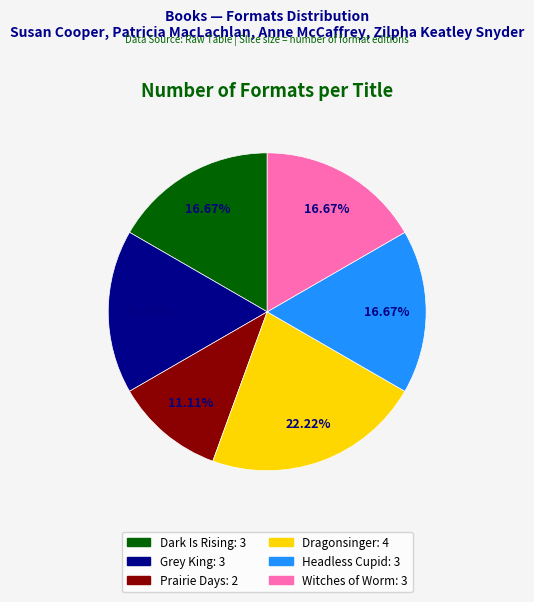

Between Dragonsinger and Dark Is Rising, which is larger?

Dragonsinger